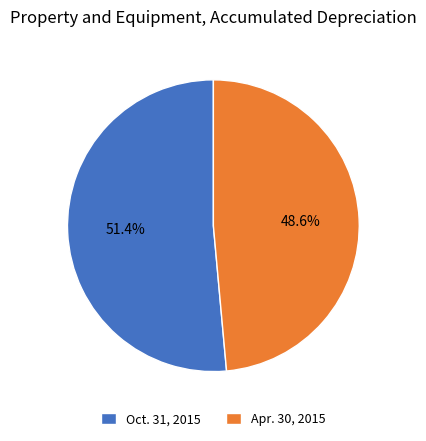

What is the ratio of the value at Apr. 30, 2015 to the value at Oct. 31, 2015?

0.9